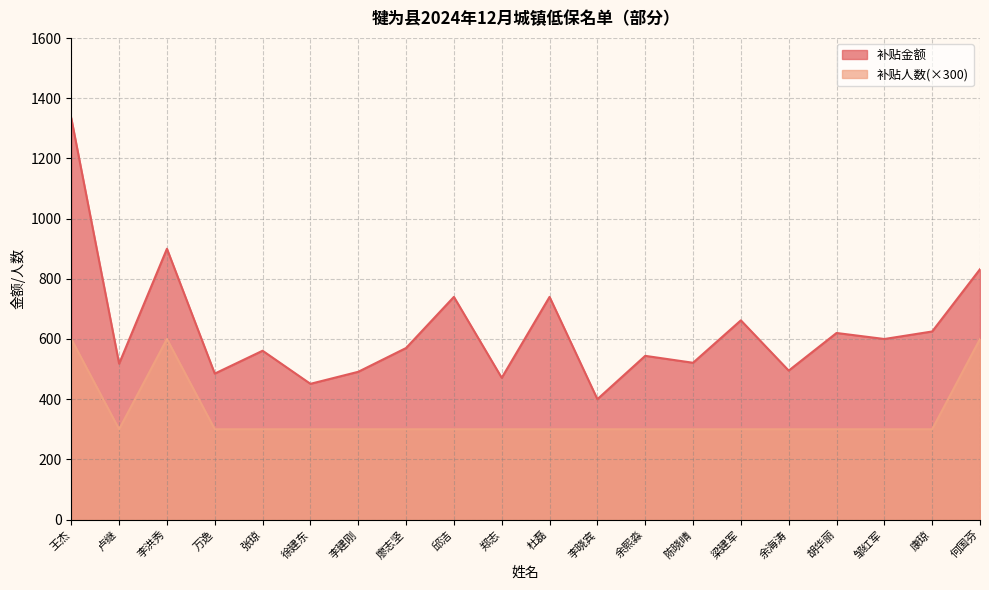

How many values in the 补贴人数 series exceed 300?

3